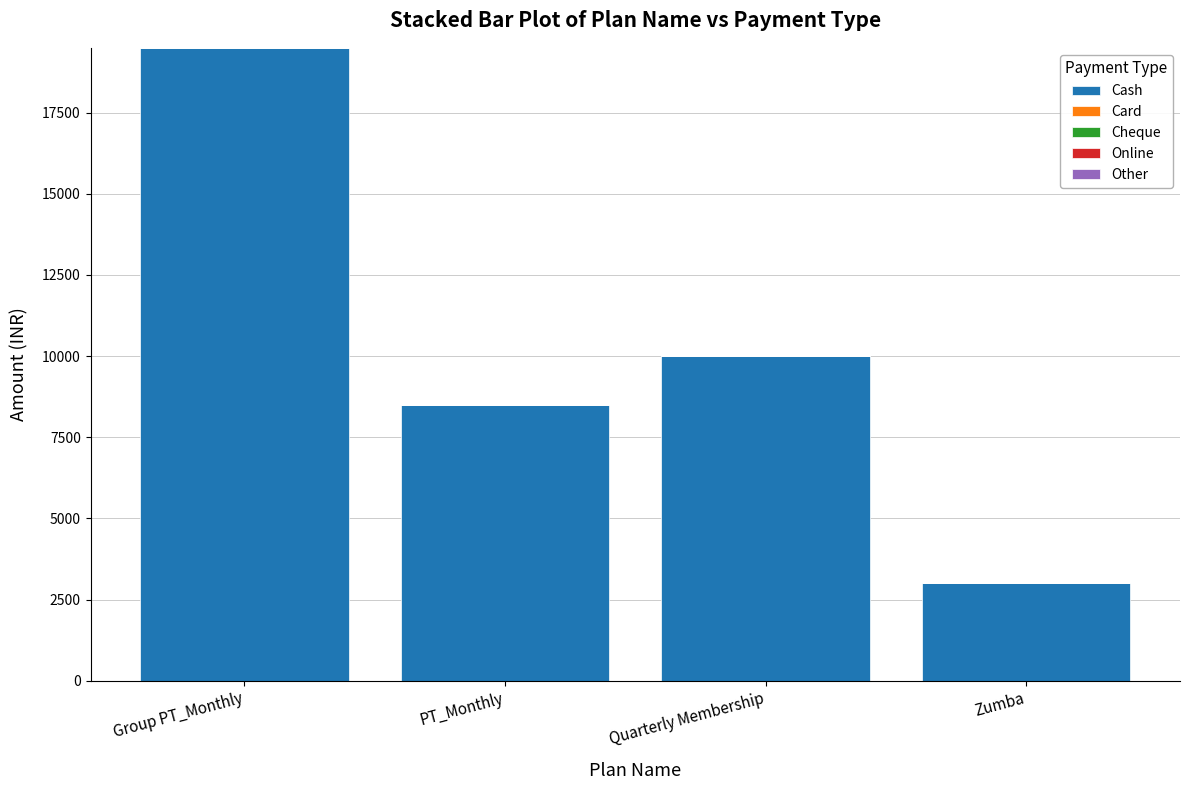

What position from the right is Group PT_Monthly?

4